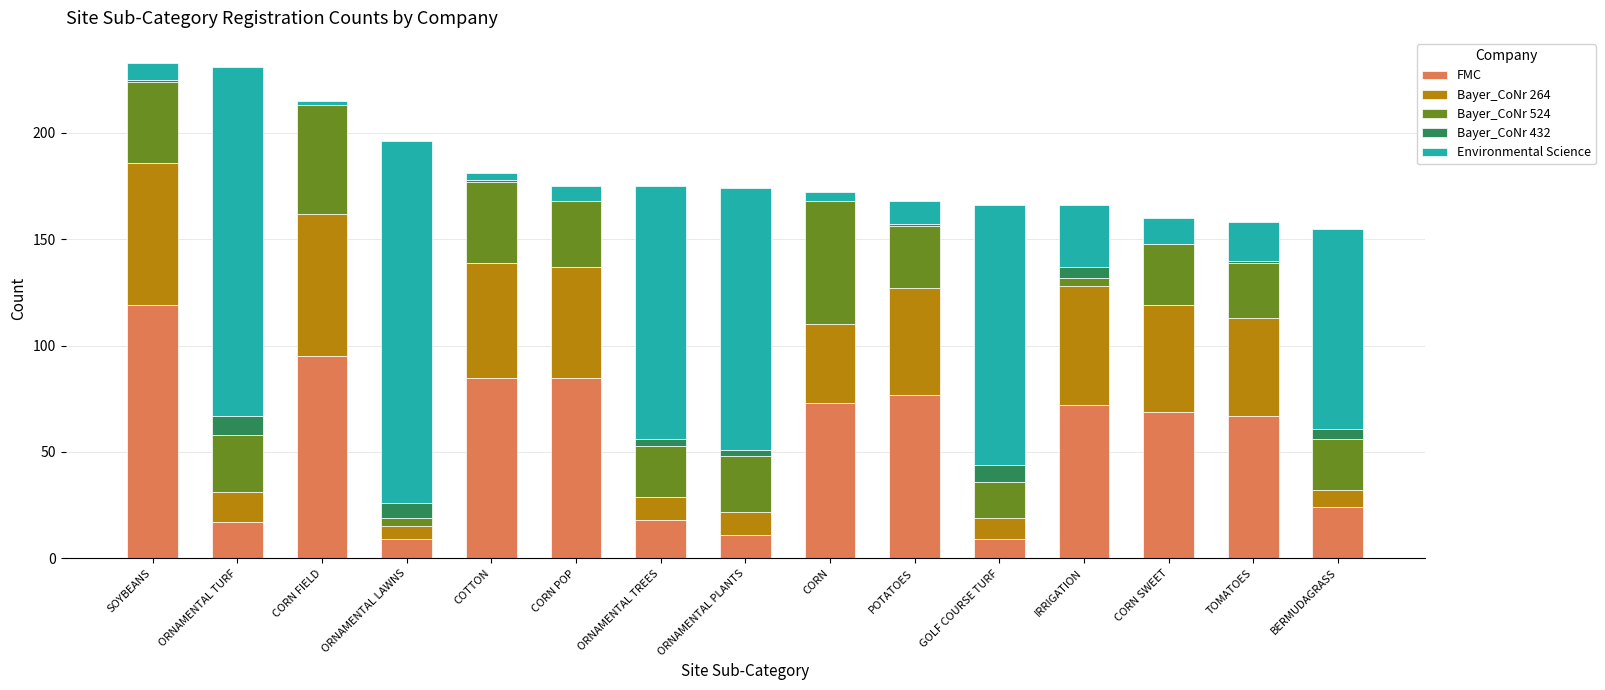

True or false: FMC has a value of 11 at ORNAMENTAL PLANTS.

True